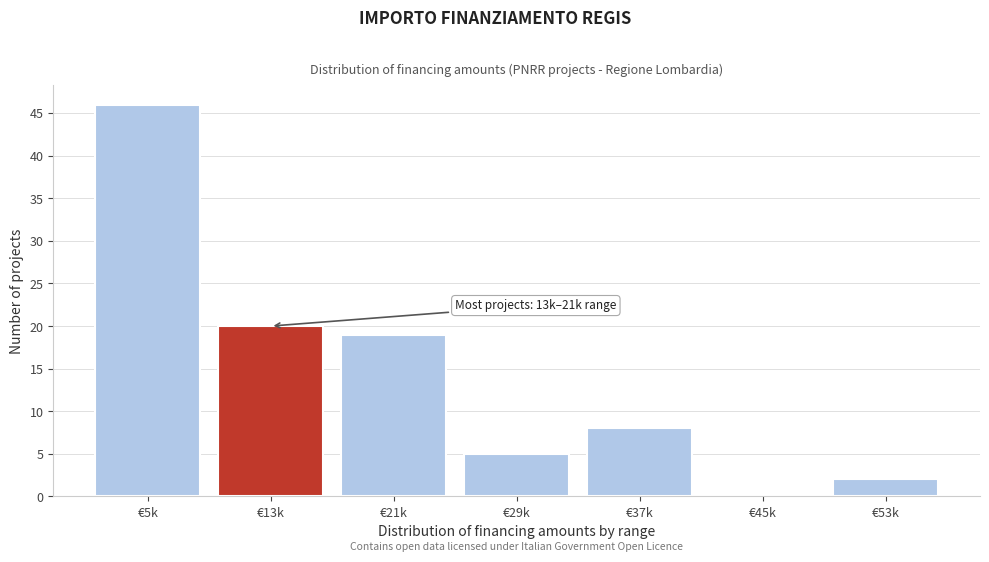

Reading left to right, list all the values displayed in this chart.

€5k=46	€13k=20	€21k=19	€29k=5	€37k=8	€45k=0	€53k=2